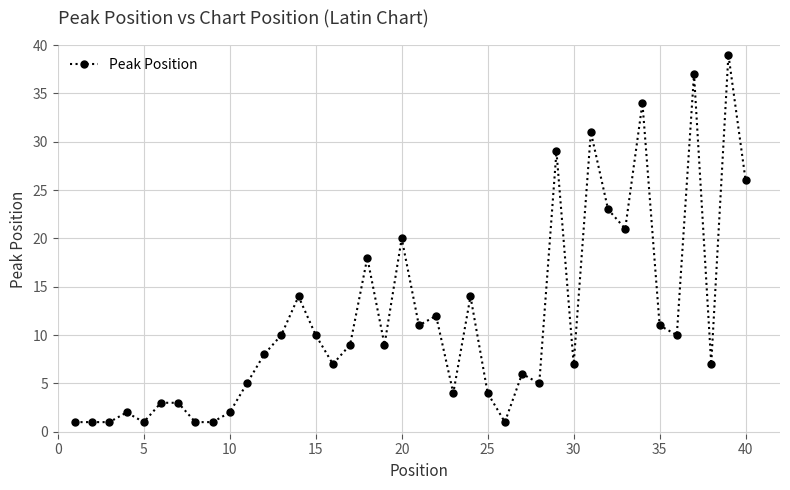

What is the sum of all values?

458